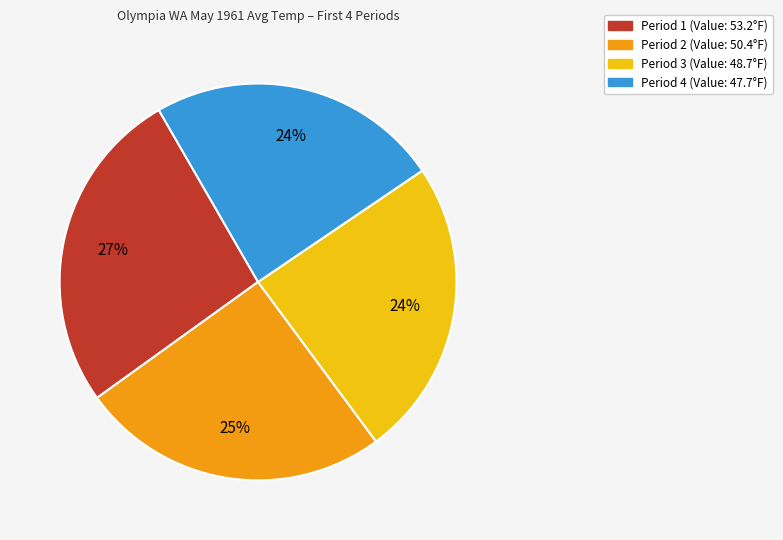

Which slice is the largest?

Period 1